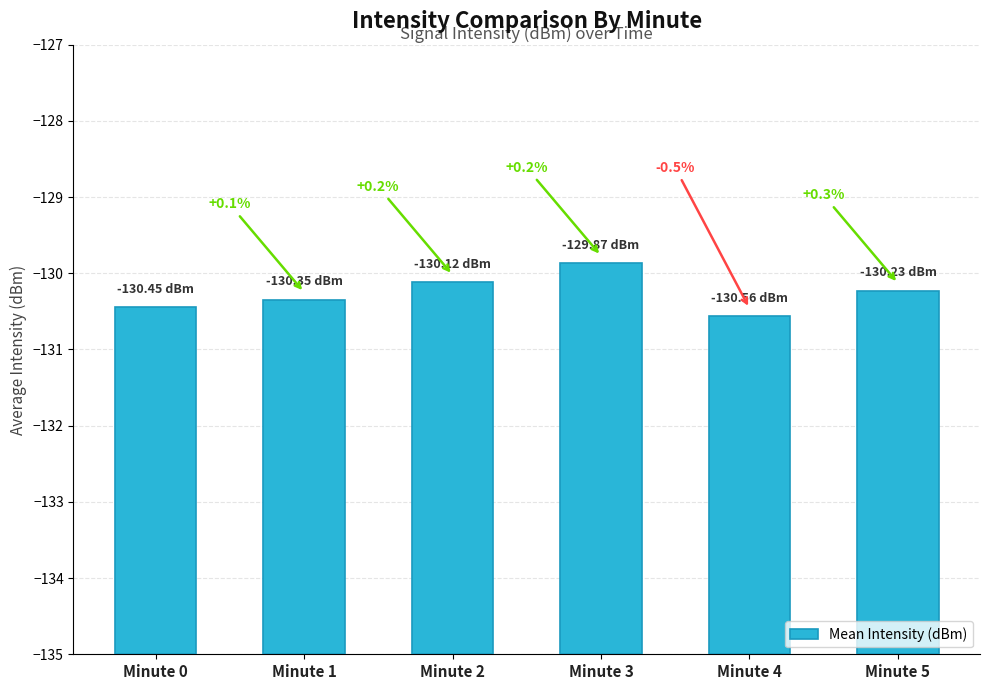

List the labels in order of value, smallest first.

Minute 4, Minute 0, Minute 1, Minute 5, Minute 2, Minute 3